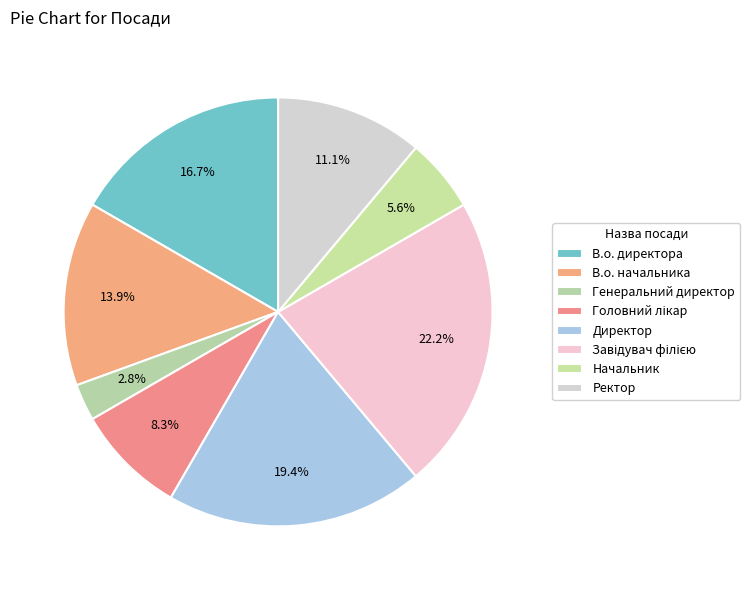

Which slice is the smallest?

Генеральний директор